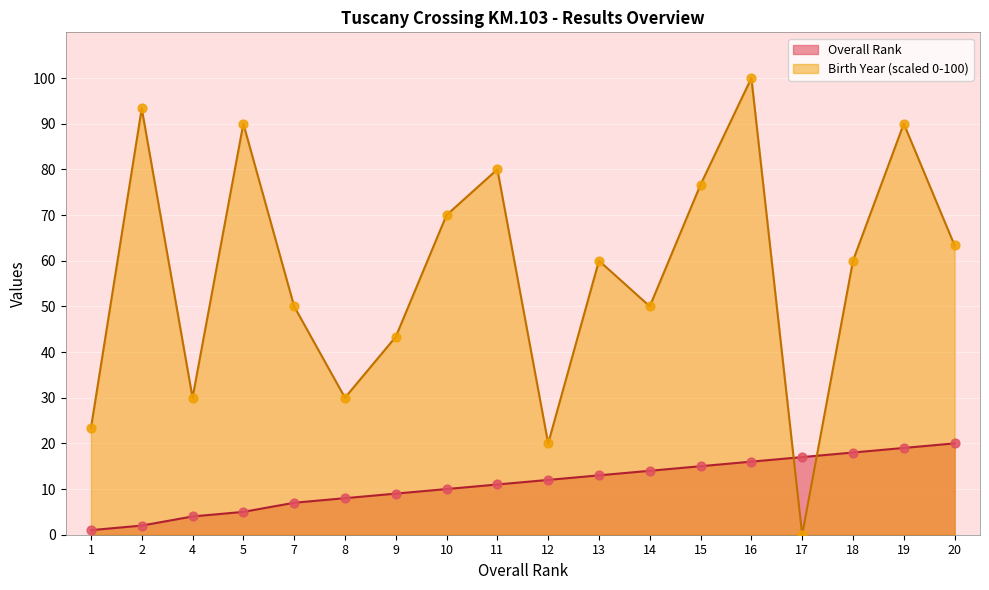

Which series reaches the maximum Y coordinate?

Birth Year